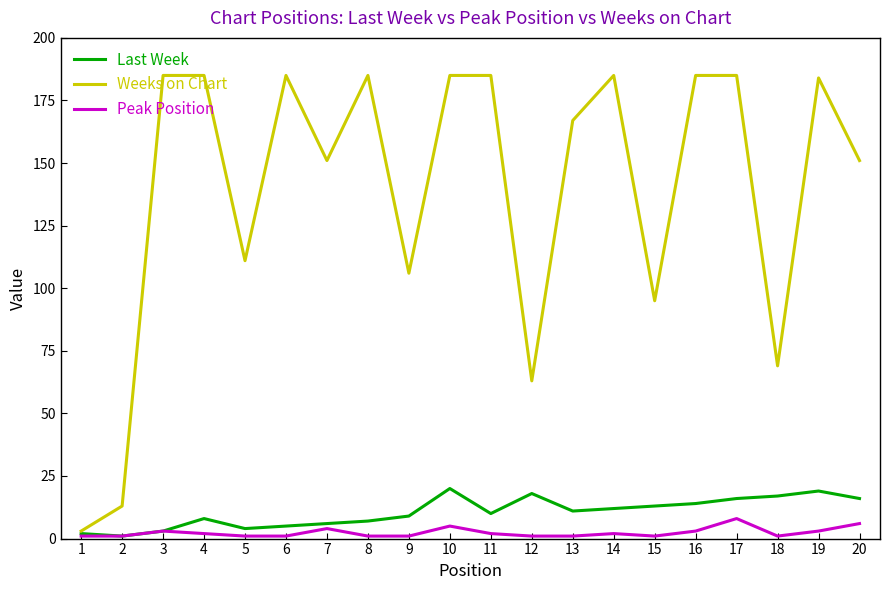

Rank the series by their maximum value, from highest to lowest.

Weeks on Chart, Last Week, Peak Position